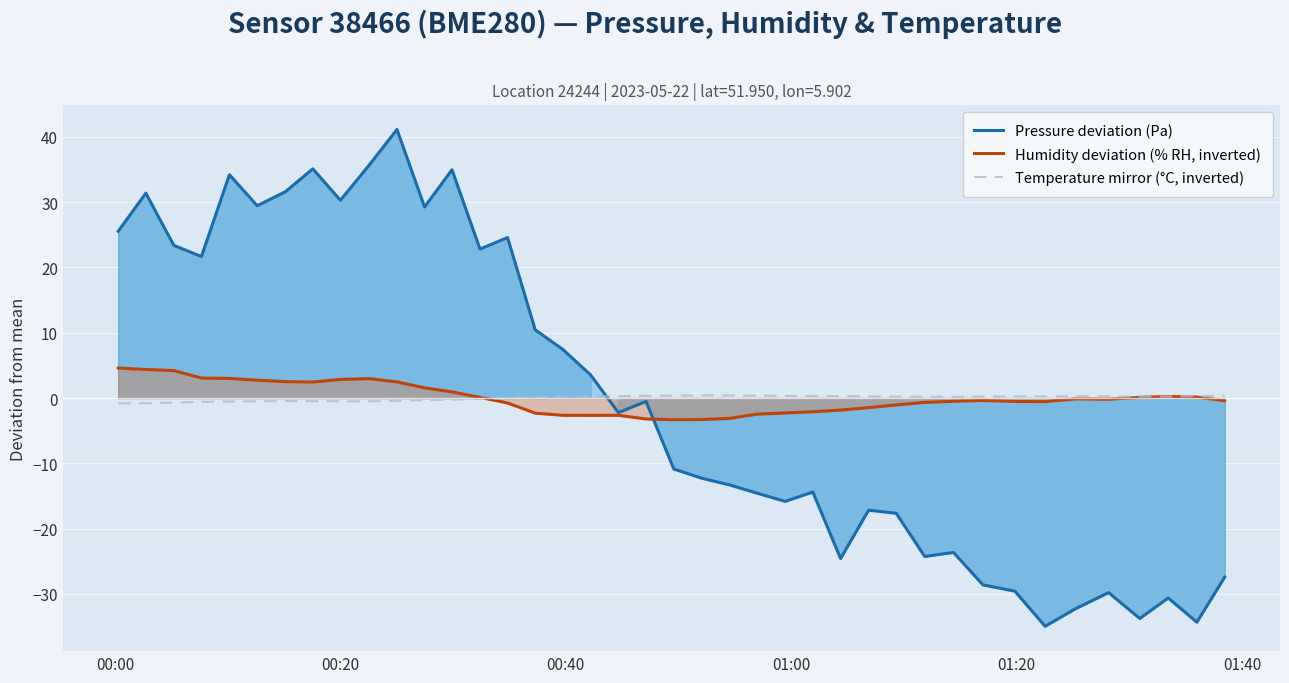

What is the maximum value for Pressure deviation (Pa)?

41.1